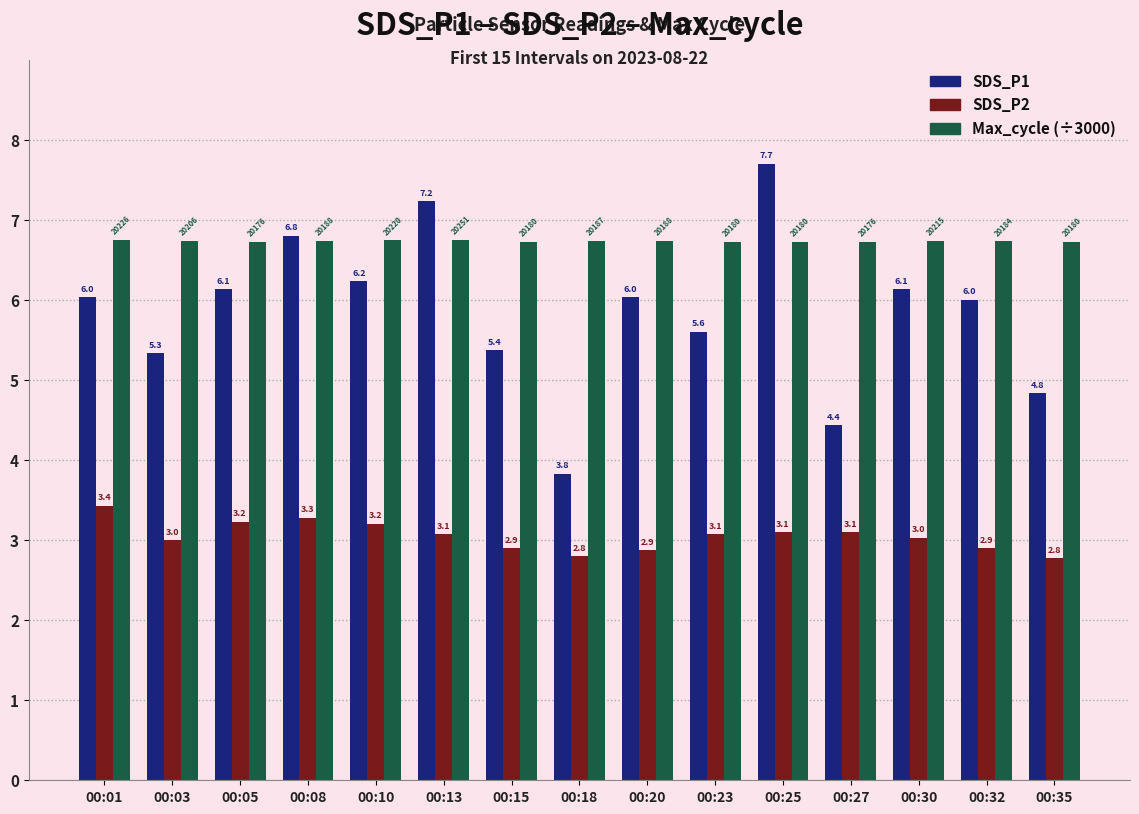

The Max_cycle (÷3000) series shows 6.7 at 00:20. True or false?

True